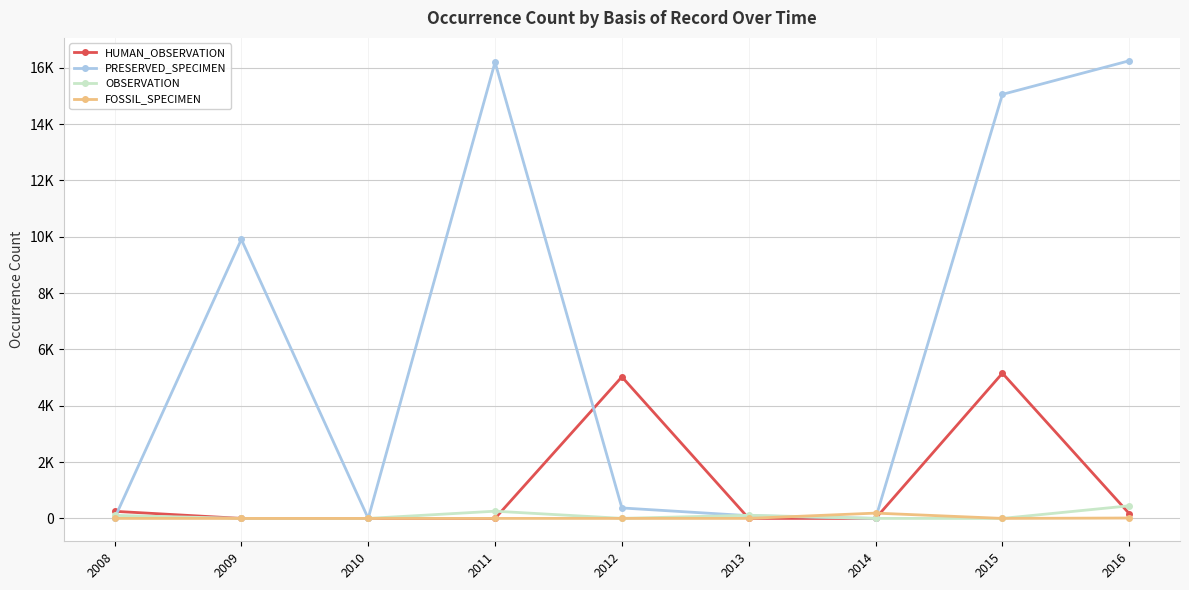

Does the chart have visible grid lines?

Yes